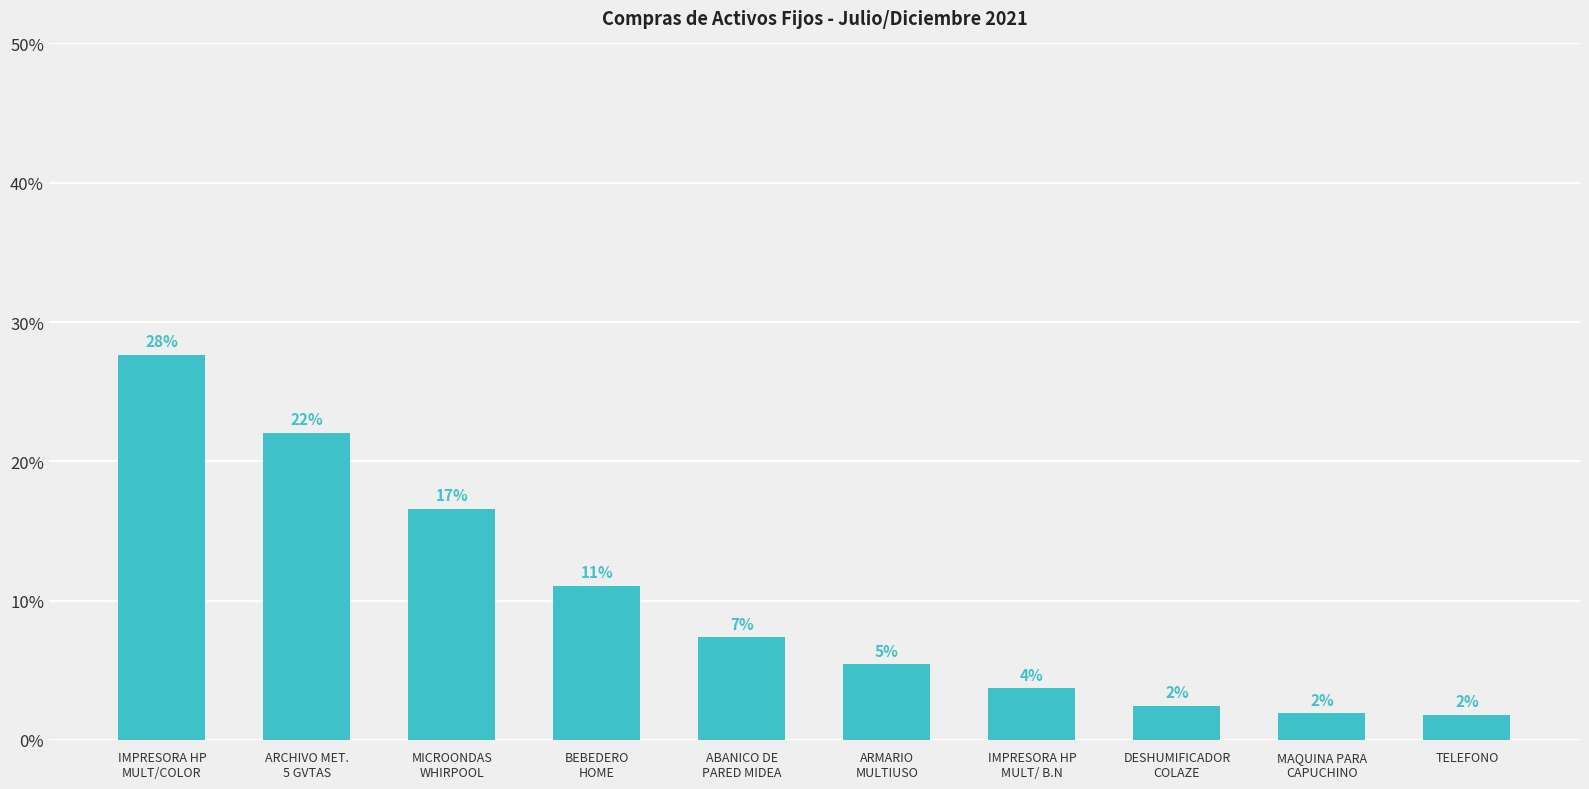

True or false: the data shows 1.8 at TELEFONO.

True